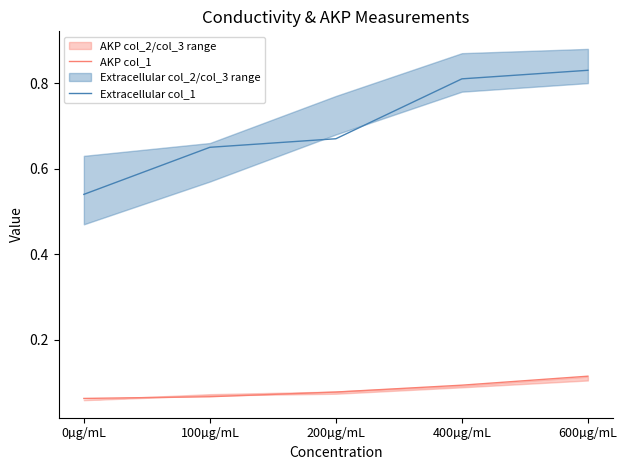

What is the difference between the maximum and minimum values in the AKP col_1 series?

0.1